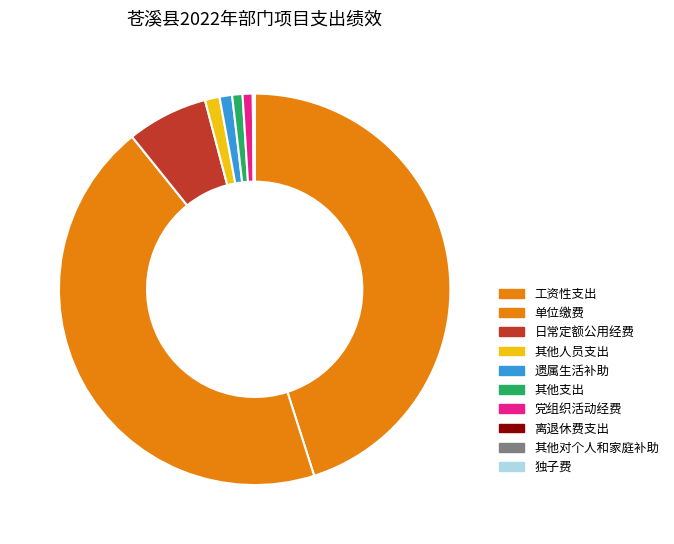

What portion of the pie excludes 党组织活动经费?

99.2%